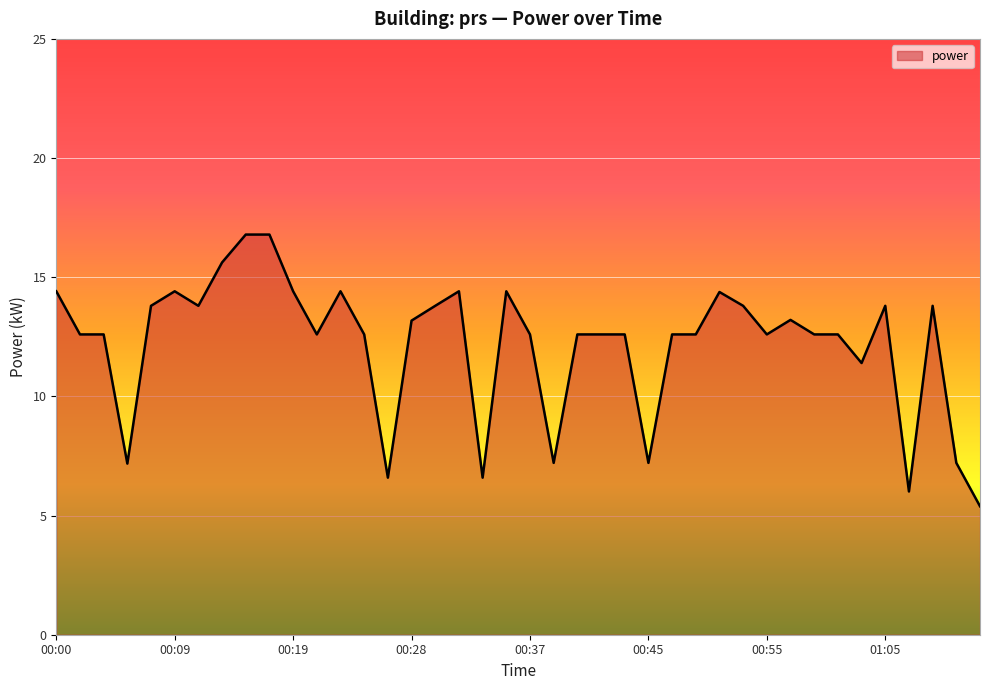

What is the greatest value displayed?

16.8